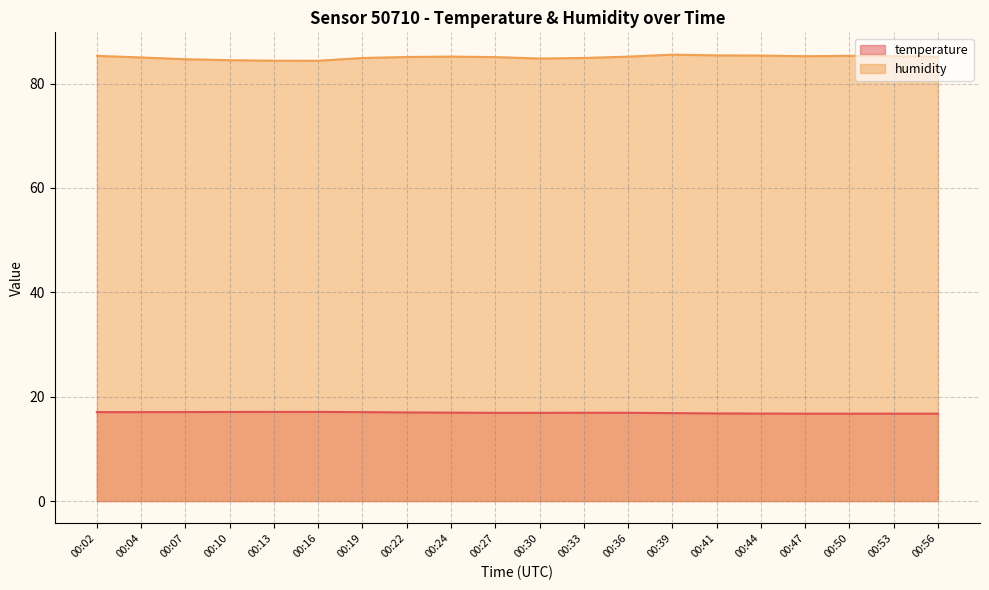

Which category has the highest value across all series?

00:39